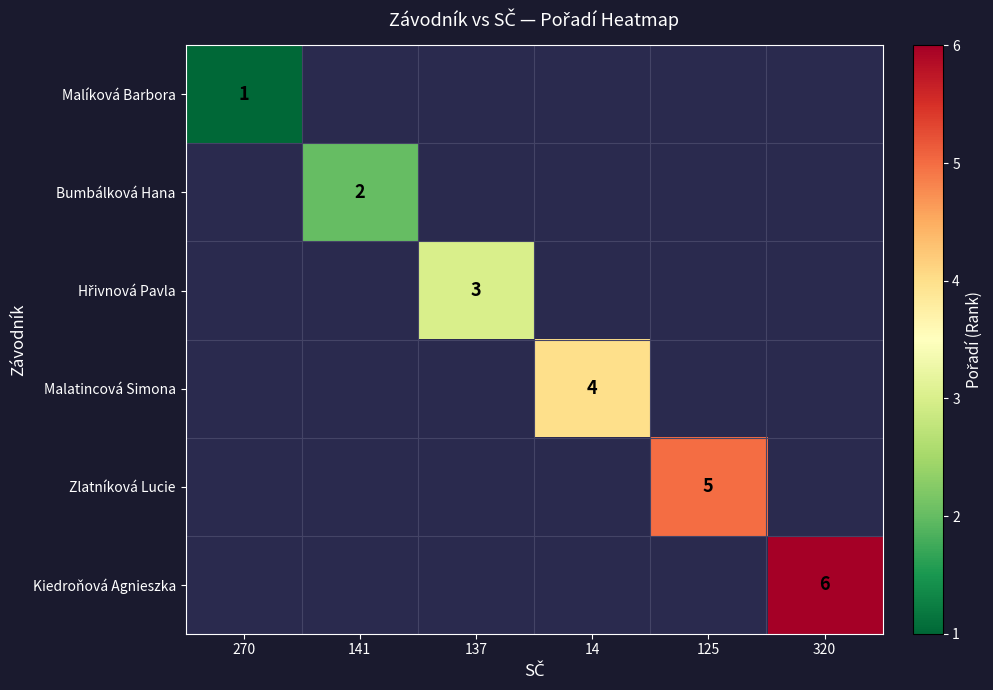

True or false: Kiedroňová Agnieszka has a value of 6 at 320.

True